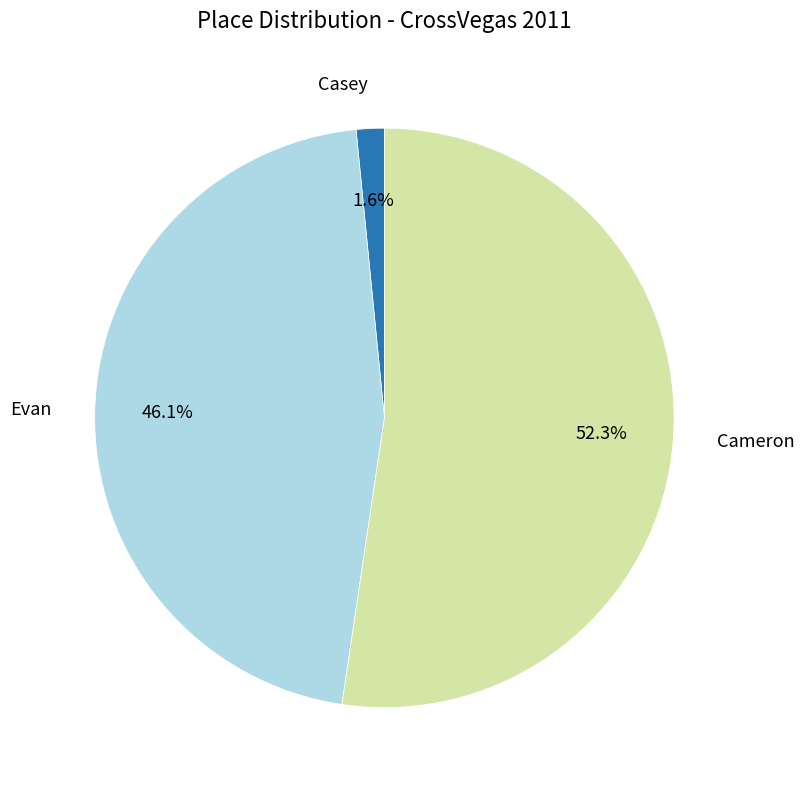

Is there any slice that represents more than half of the pie?

Yes